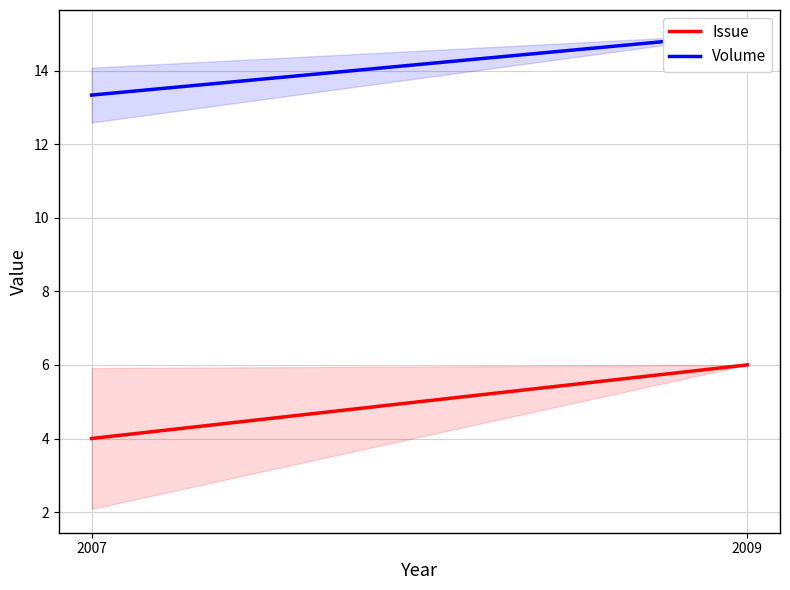

Where is Issue nearest to the value 5?

2007